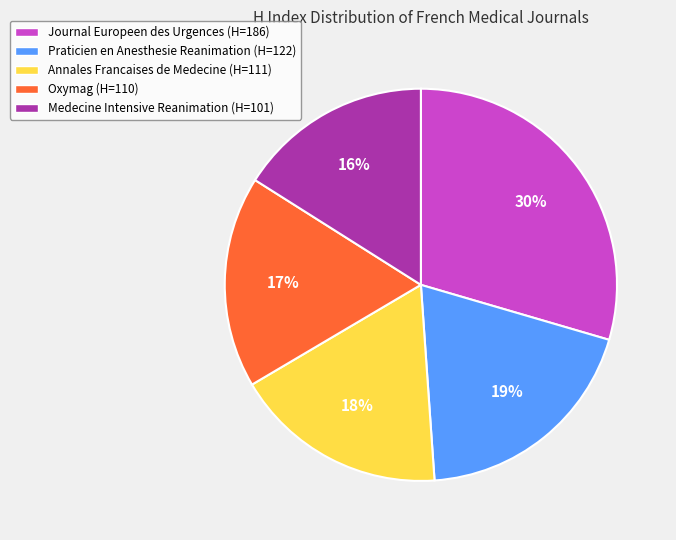

The Oxymag (H=110) slice represents 17% of the pie. True or false?

True